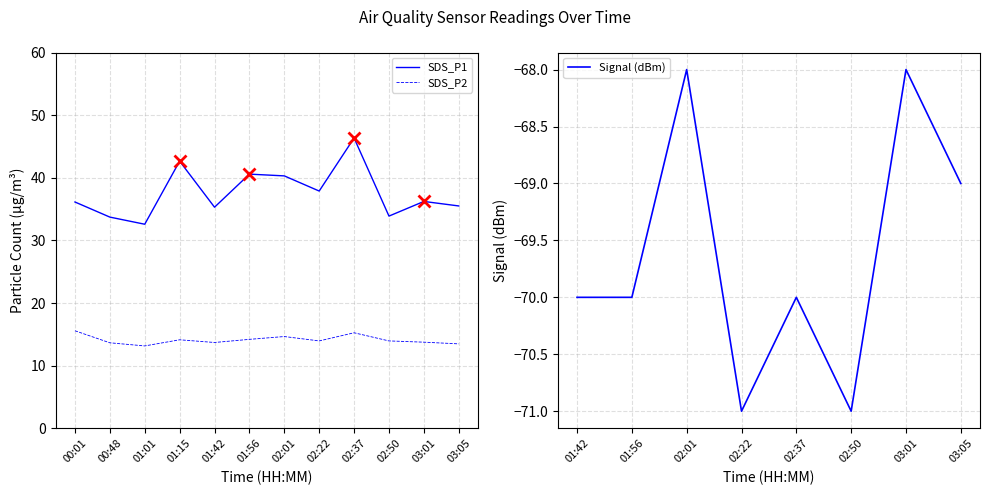

What value does the SDS_P2 series have at 01:56?

14.2